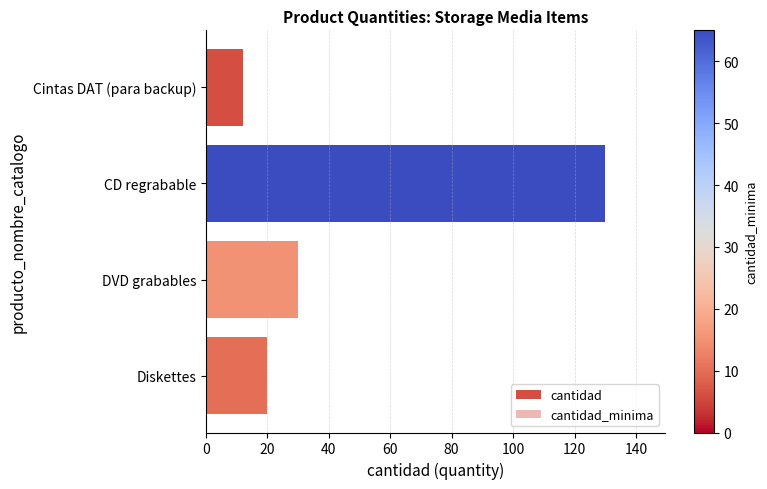

Is it true that cantidad equals 12 at Cintas DAT (para backup)?

True